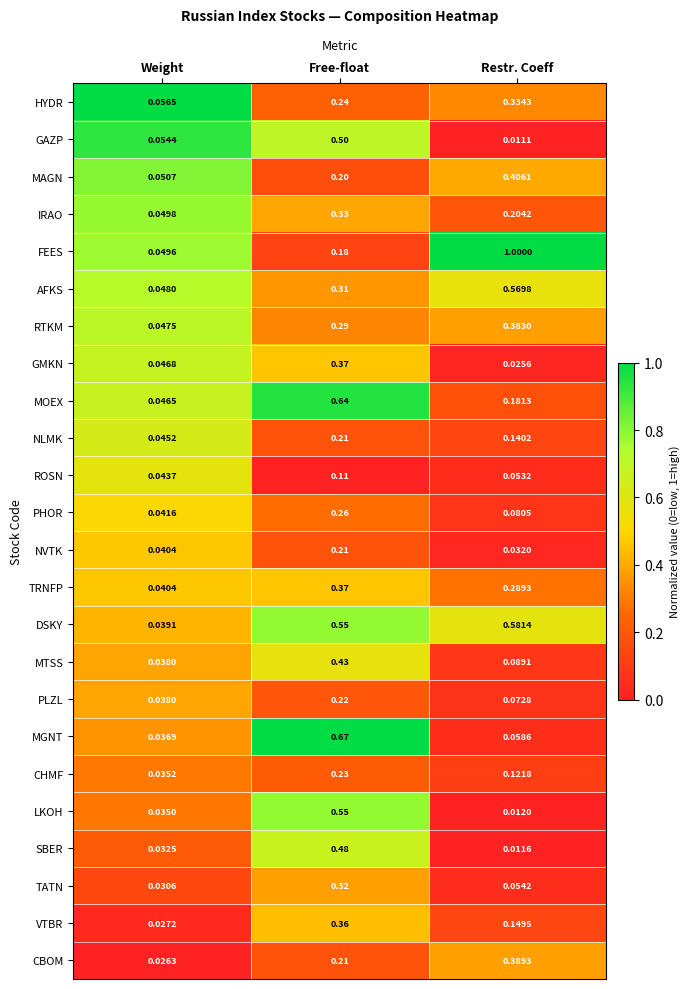

At which category is the sum across all series the highest?

Free-float